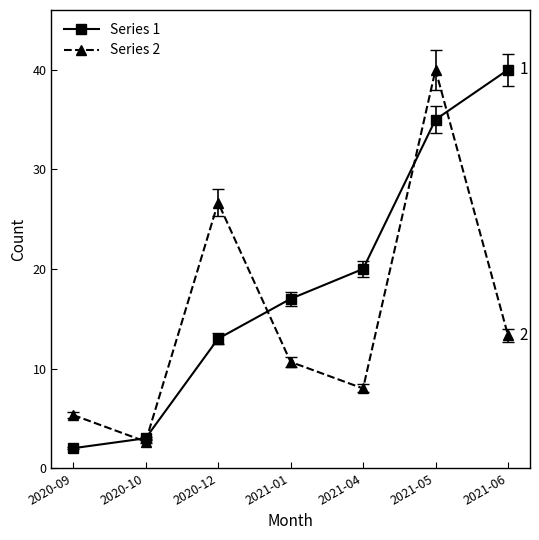

How many values in the Series 2 series exceed 10?

4